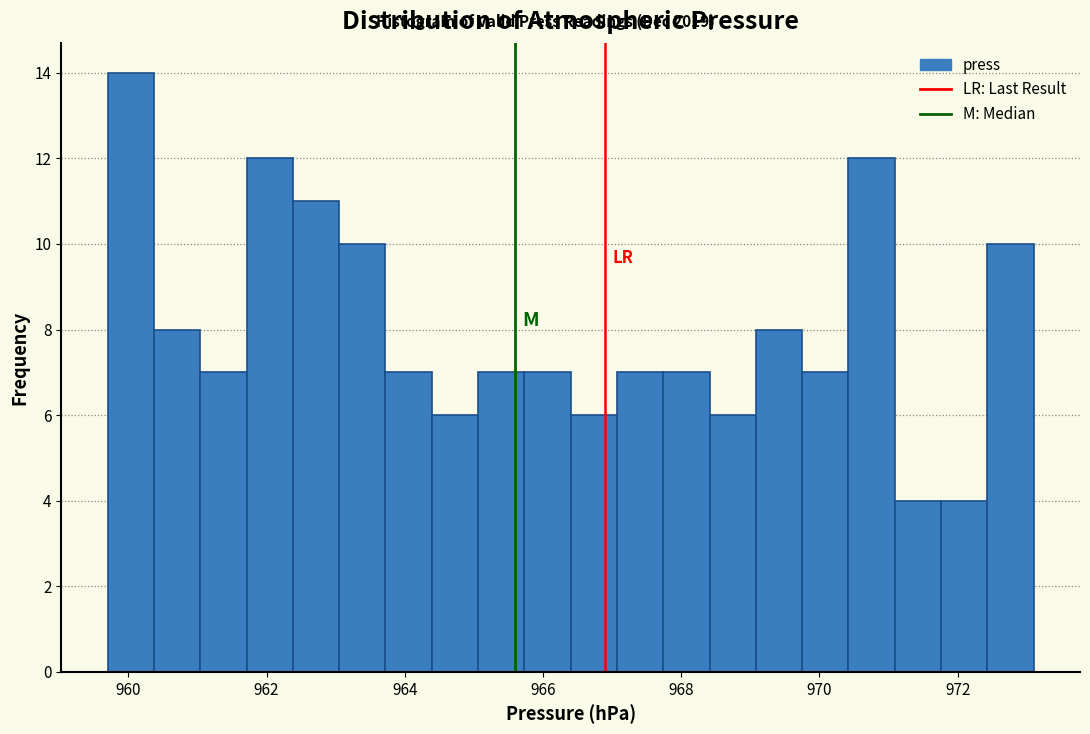

Around what value on the x-axis is the tallest bar? Give the approximate position of its centre, as read against the axis.

960.0